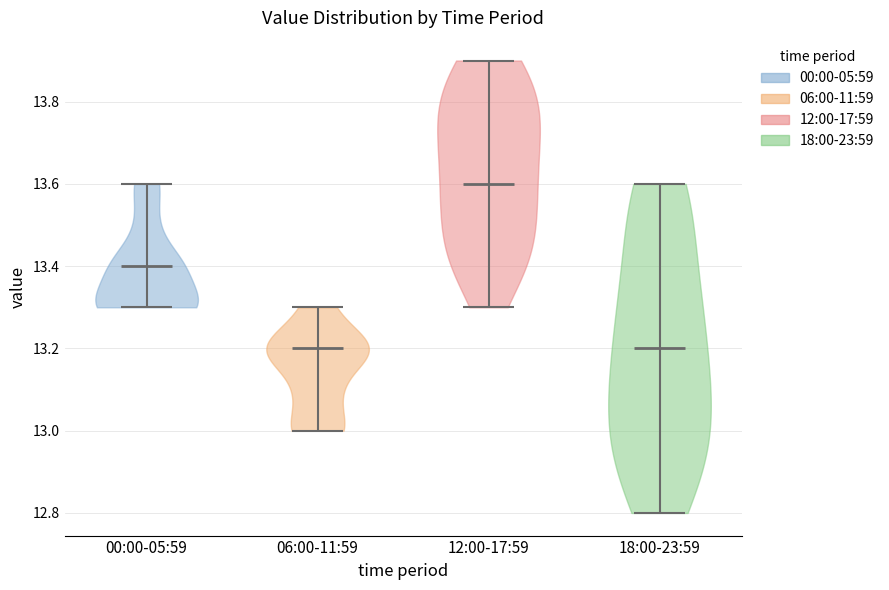

Reading left to right, read every violin against the y-axis: where its median line is, and the lowest and highest points it reaches. The values are not printed on the chart, so give them approximately, as read against the axis.

00:00-05:59: median line 13.4, lowest point 13.3, highest point 13.6
06:00-11:59: median line 13.2, lowest point 13.0, highest point 13.3
12:00-17:59: median line 13.6, lowest point 13.3, highest point 13.9
18:00-23:59: median line 13.2, lowest point 12.8, highest point 13.6